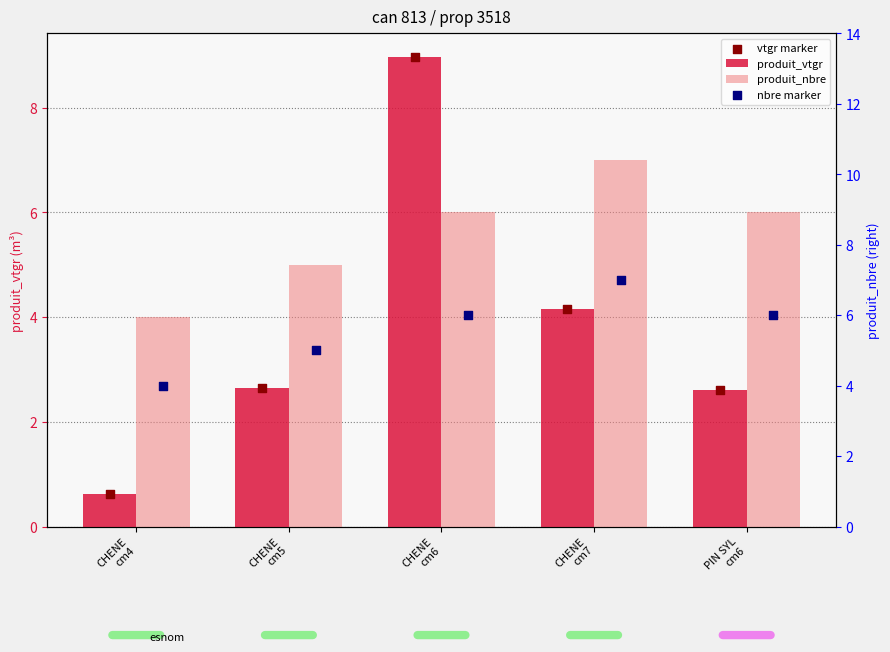

At which category is the sum across all series the highest?

CHENE
cm6